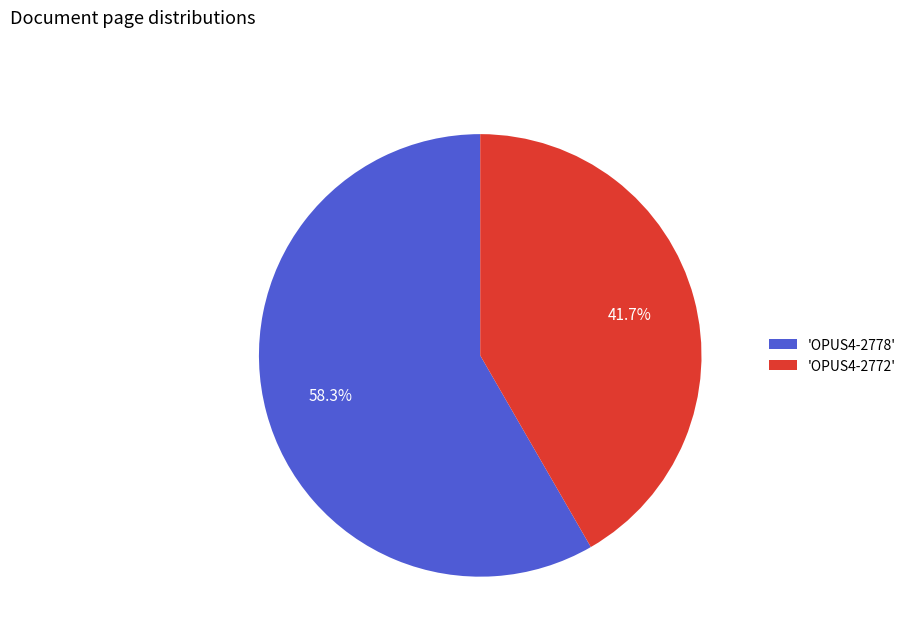

How many segments does this pie chart have?

2